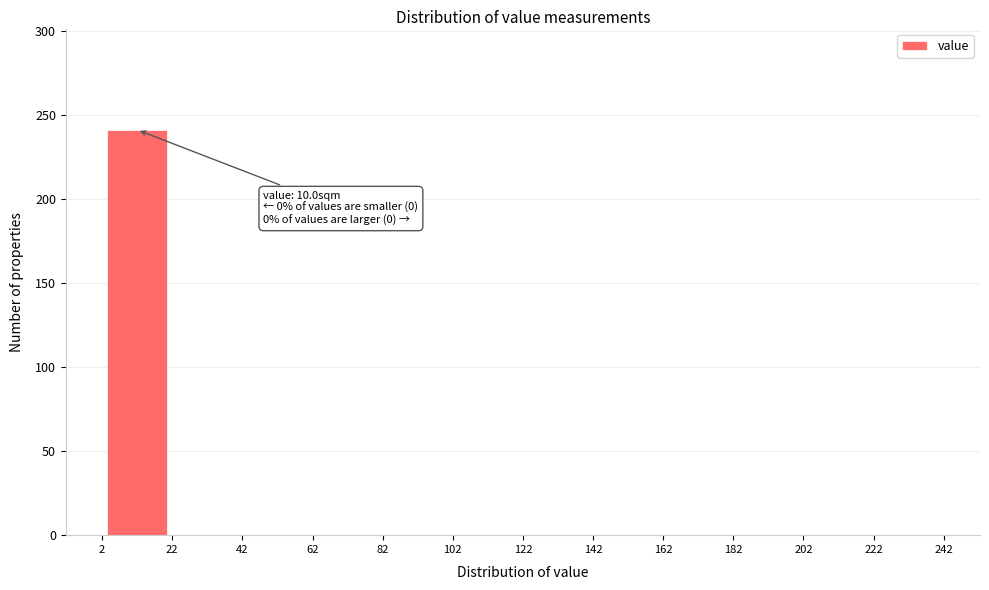

Over which range of the x-axis is the bar tallest?

2 to 22